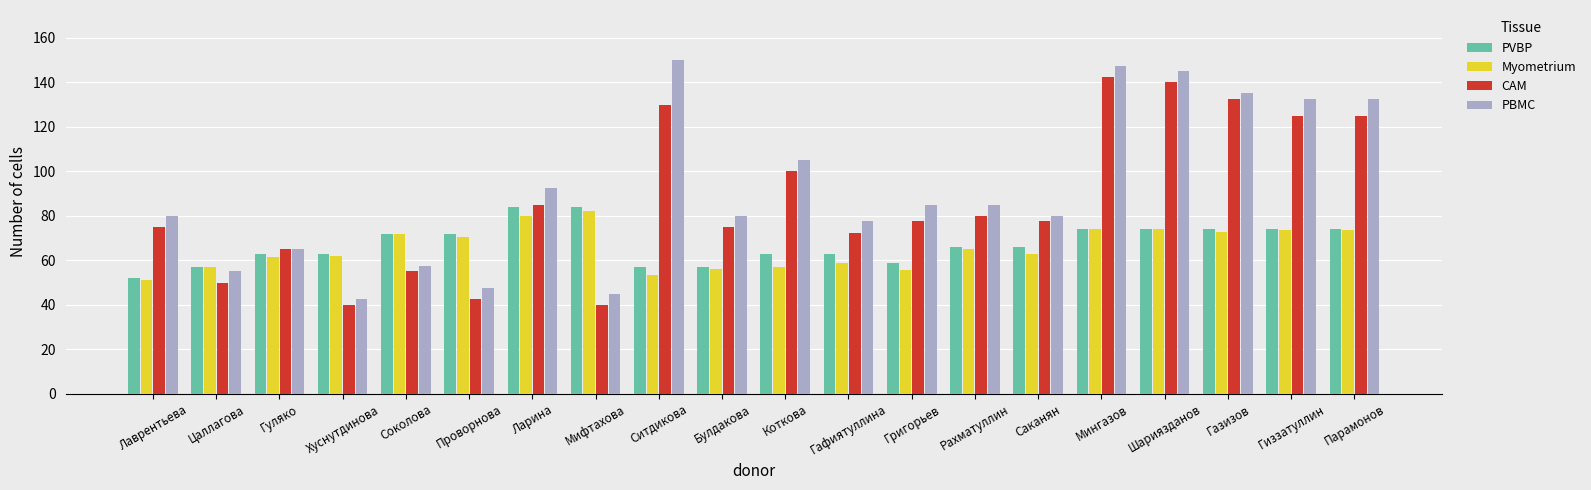

What is the sum of all PVBP values?

1348.0